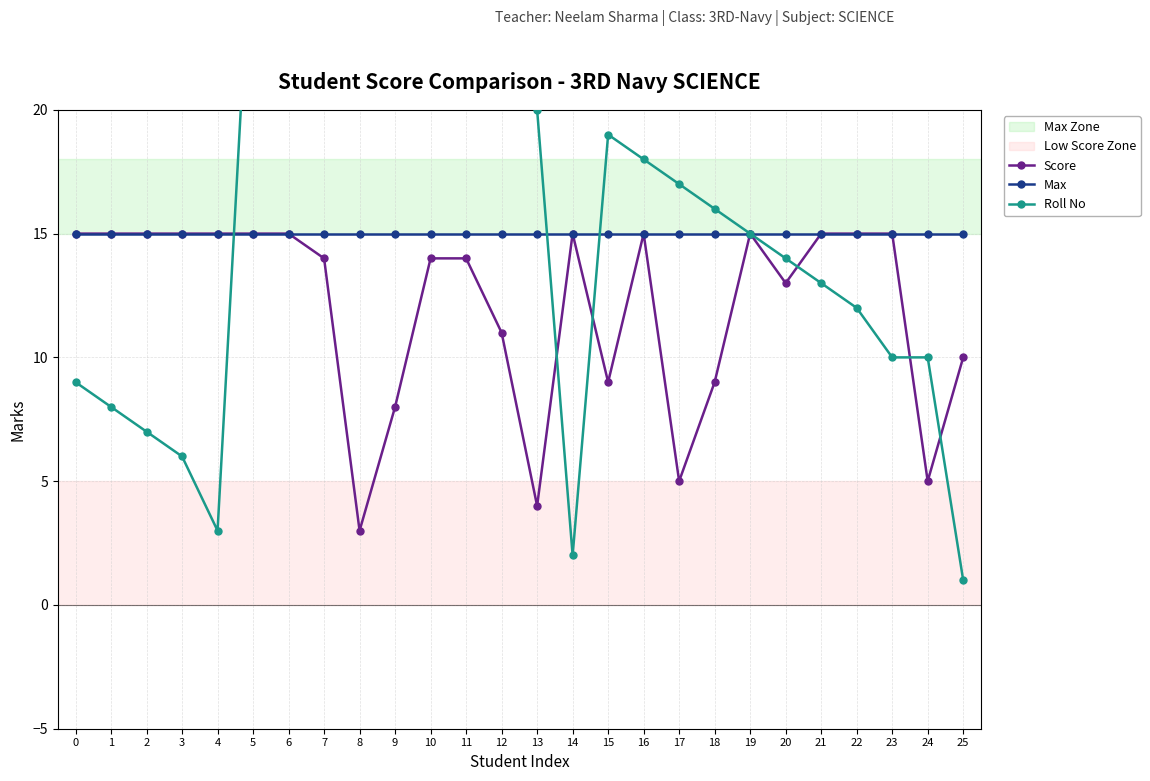

True or false: Score has a value of 24 at 10.

False